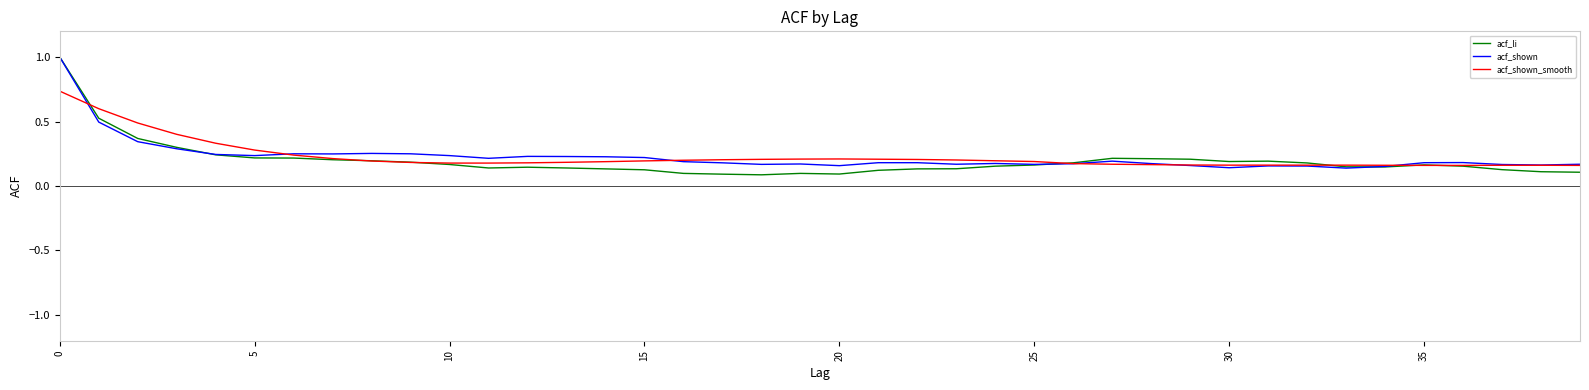

Which series has the largest range (max minus min)?

acf_li